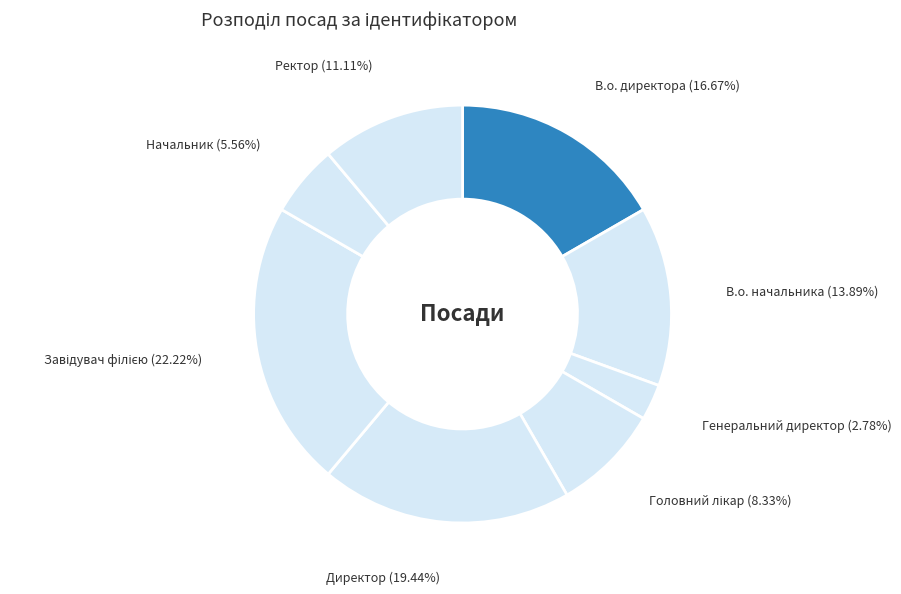

How many segments does this pie chart have?

8